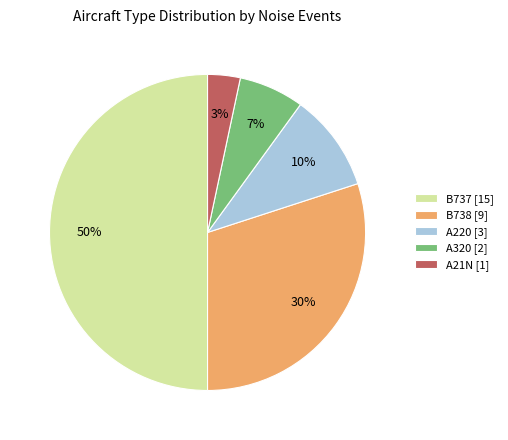

Is A320 [2] the majority of the pie?

No